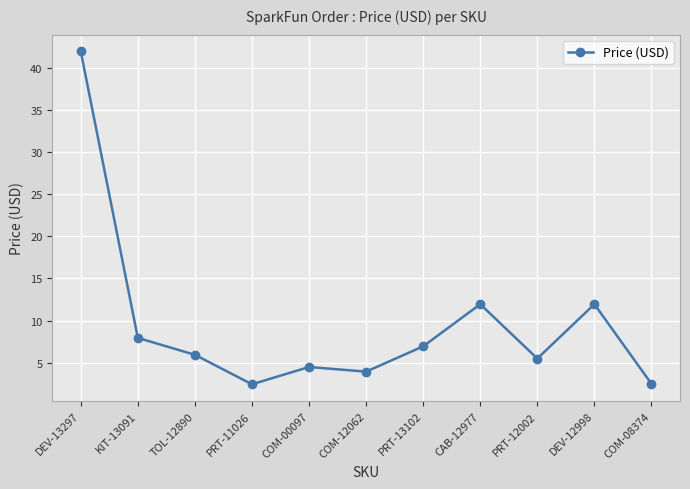

What is the sum of all values?

105.6